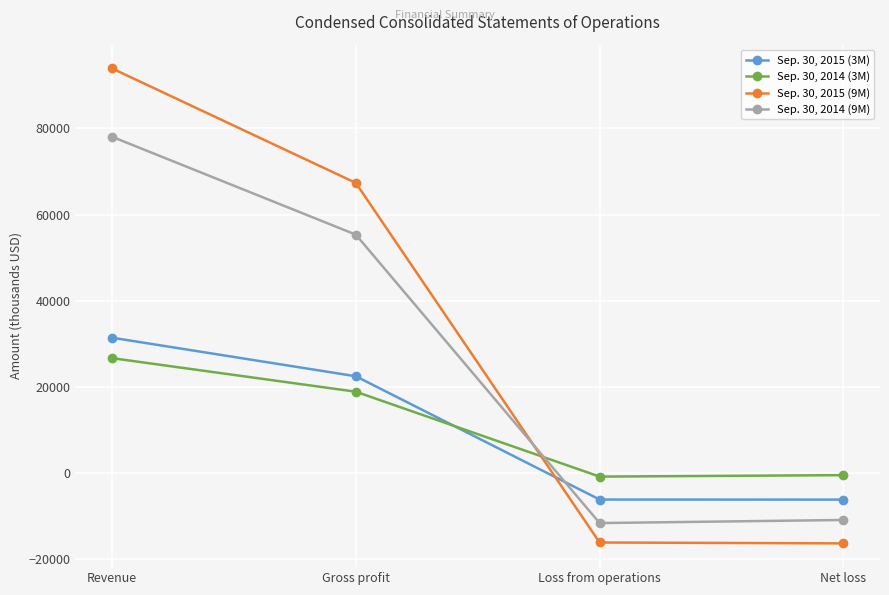

Is it true that Sep. 30, 2015 (3M) equals -6141 at Net loss?

True